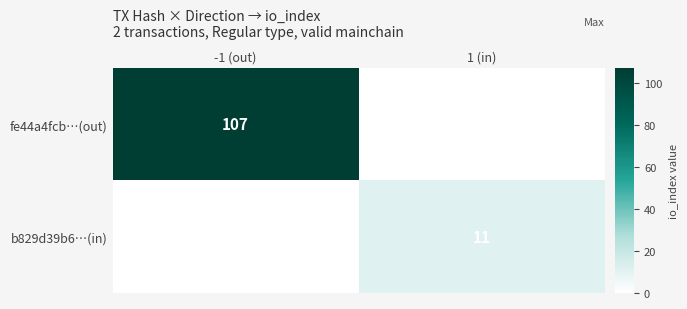

The fe44a4fcb…(out) series shows 107 at -1 (out). True or false?

True